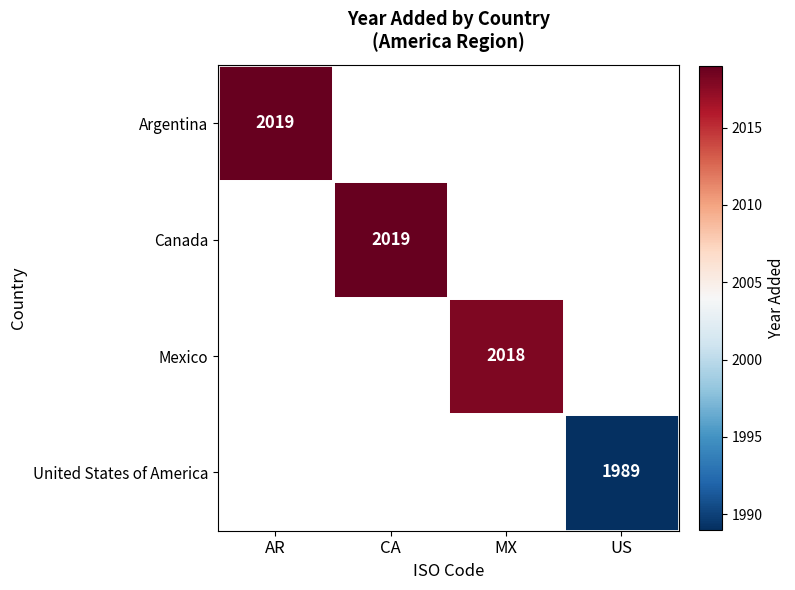

Which label corresponds to the smallest value in the chart?

US